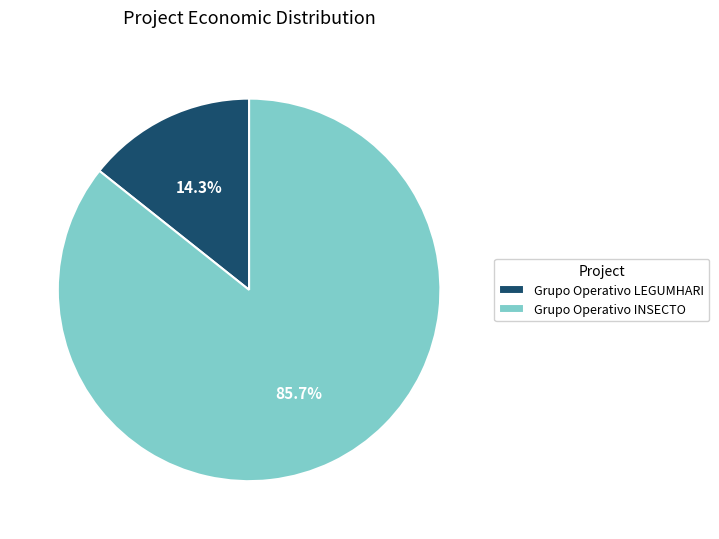

Is there any slice that represents more than half of the pie?

Yes